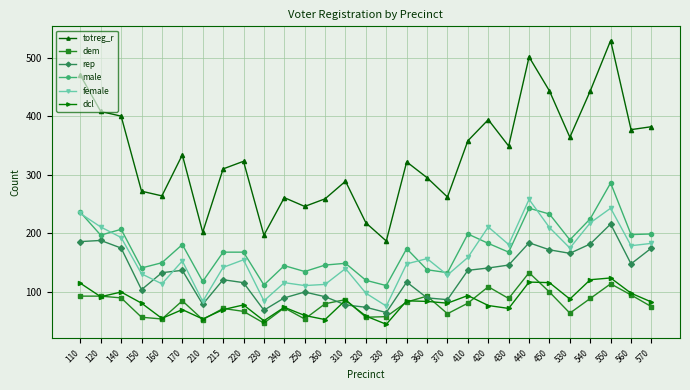

What is the average value of the dem series?

80